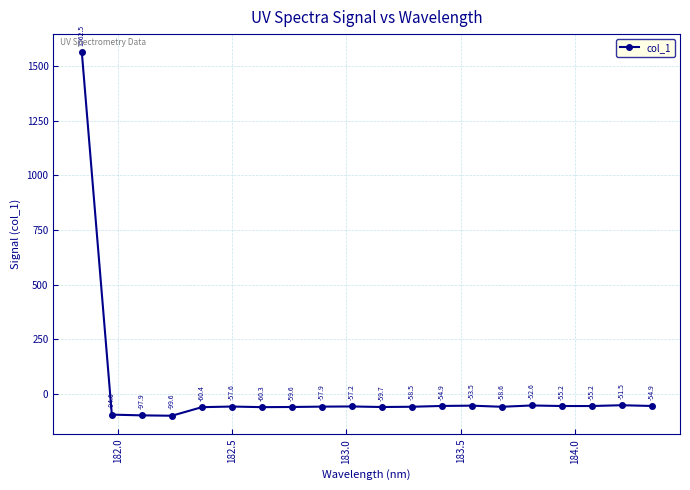

What is the maximum value shown in the chart?

1562.5